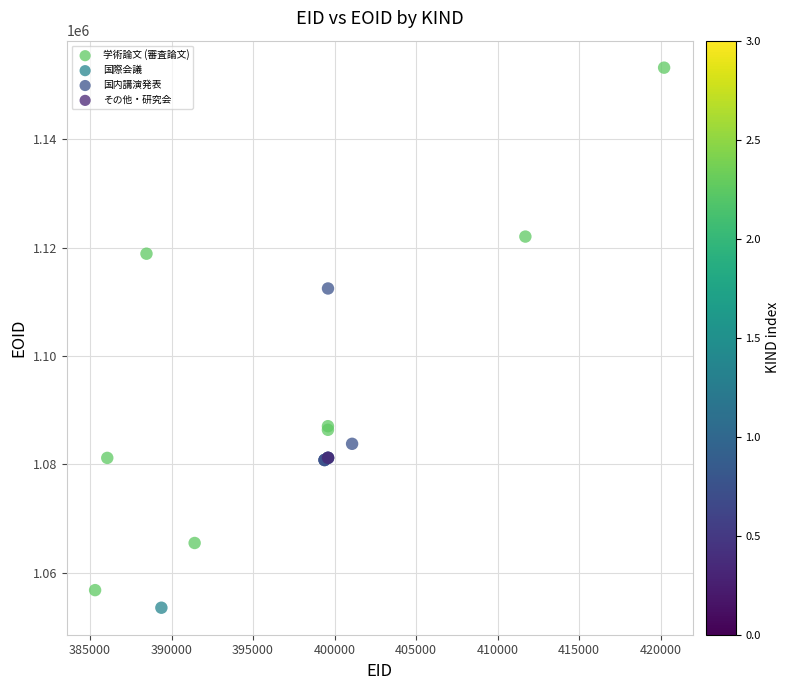

What are all the series names shown in the legend?

学術論文 (審査論文), 国際会議, 国内講演発表, その他・研究会